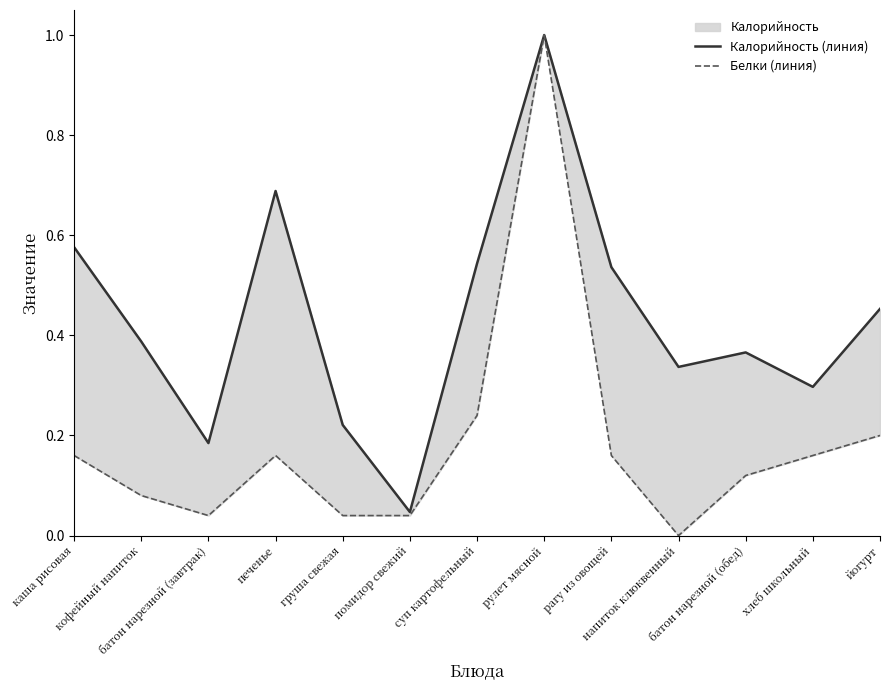

How many data points does each series have?

13